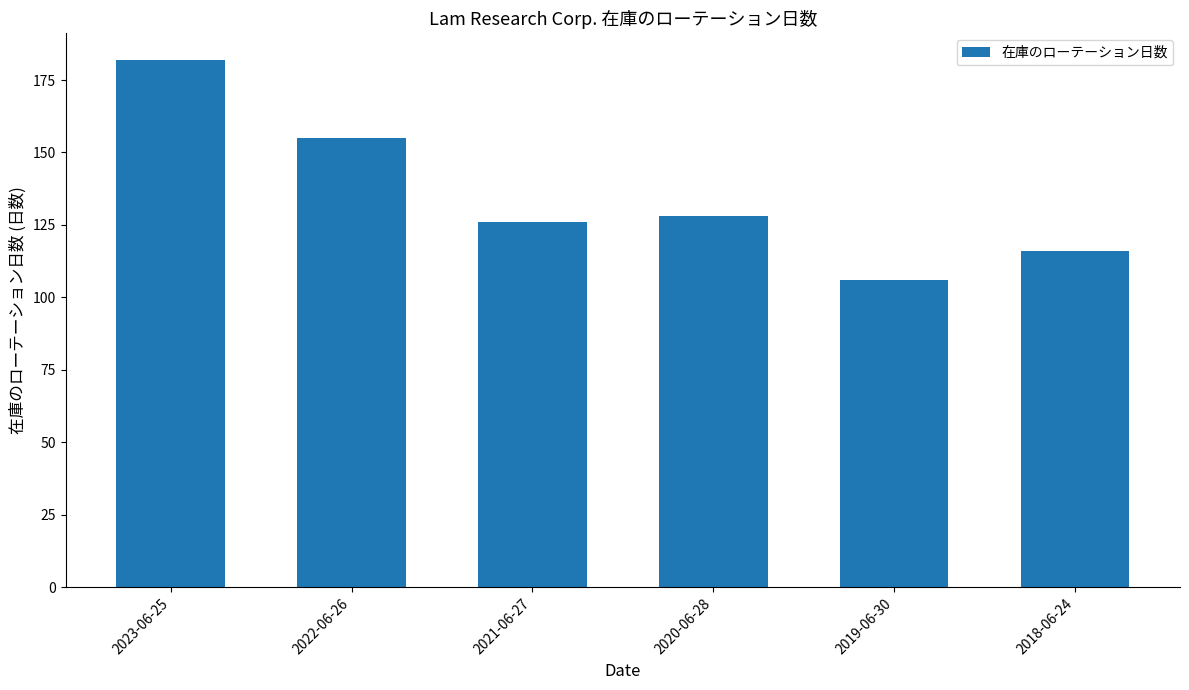

What is the difference between the values at 2022-06-26 and 2020-06-28?

27